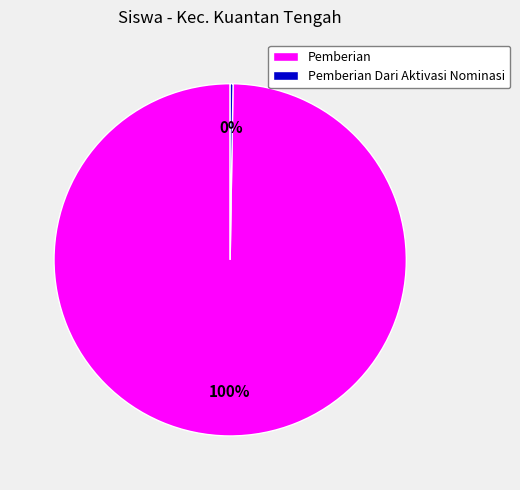

Is there any slice that represents more than half of the pie?

Yes